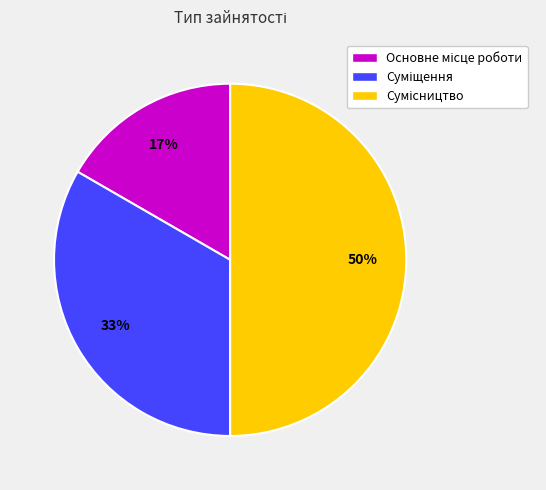

To the nearest percent, what is the difference between the largest and smallest slice percentages?

33%